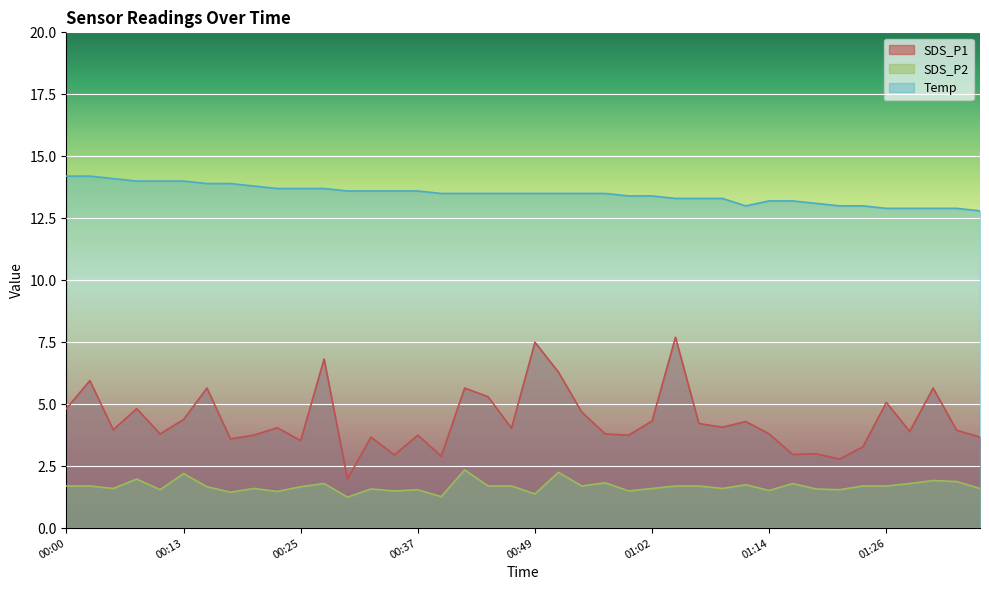

True or false: Temp has more than 1 points higher than both neighbors.

False